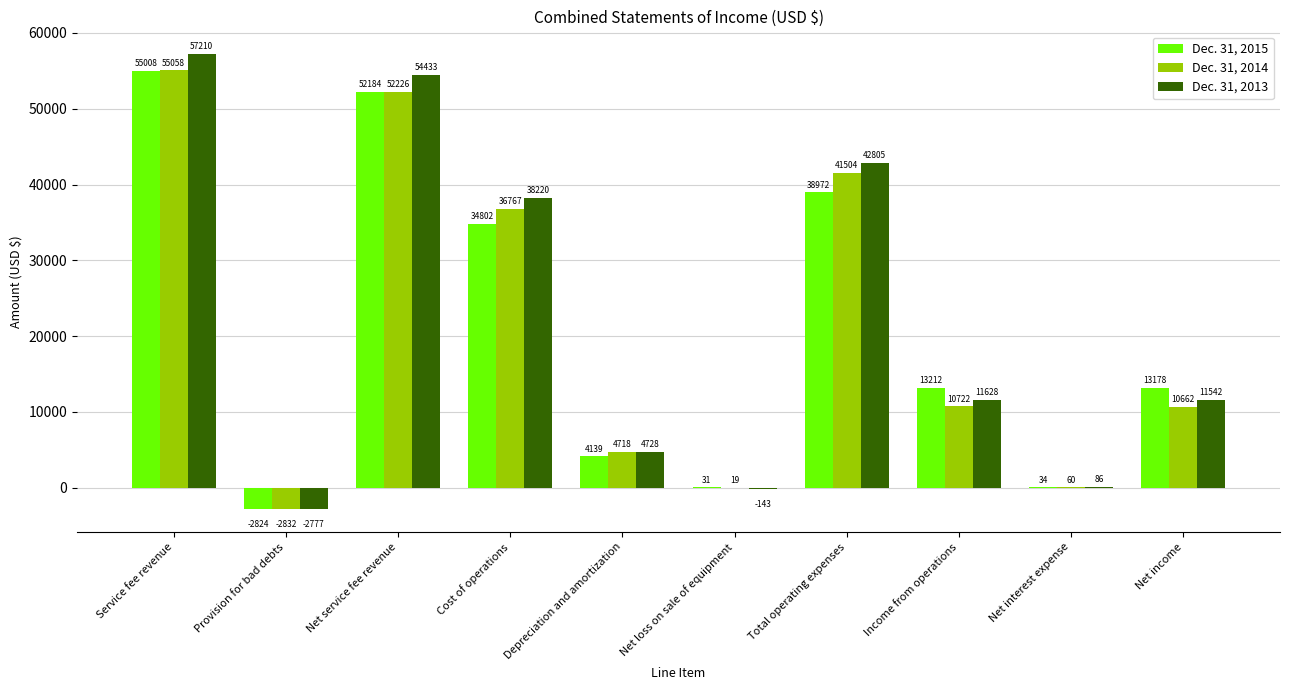

What is the greatest value displayed?

57210